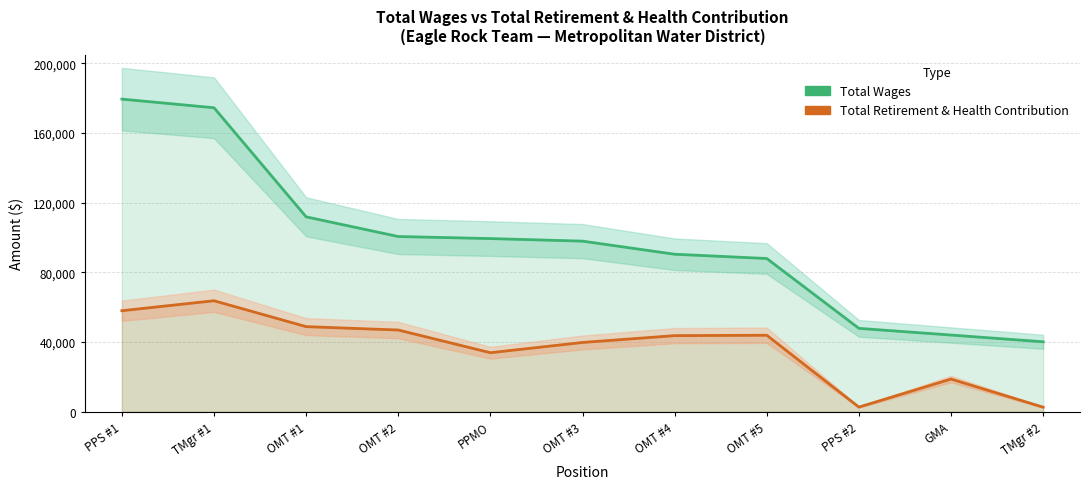

True or false: Total Wages has a value of 100588 at OMT #2.

True